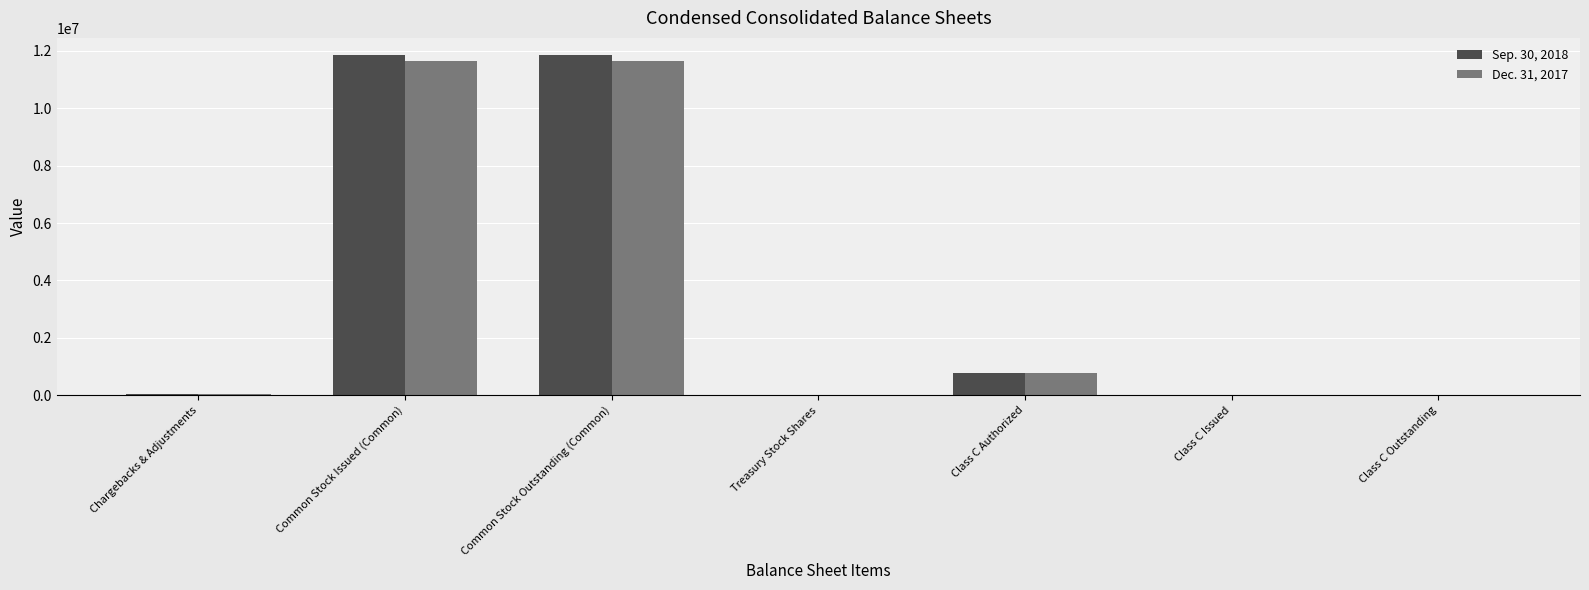

What is the approximate value of Sep. 30, 2018 at Common Stock Issued (Common), to the nearest 50?

11857900